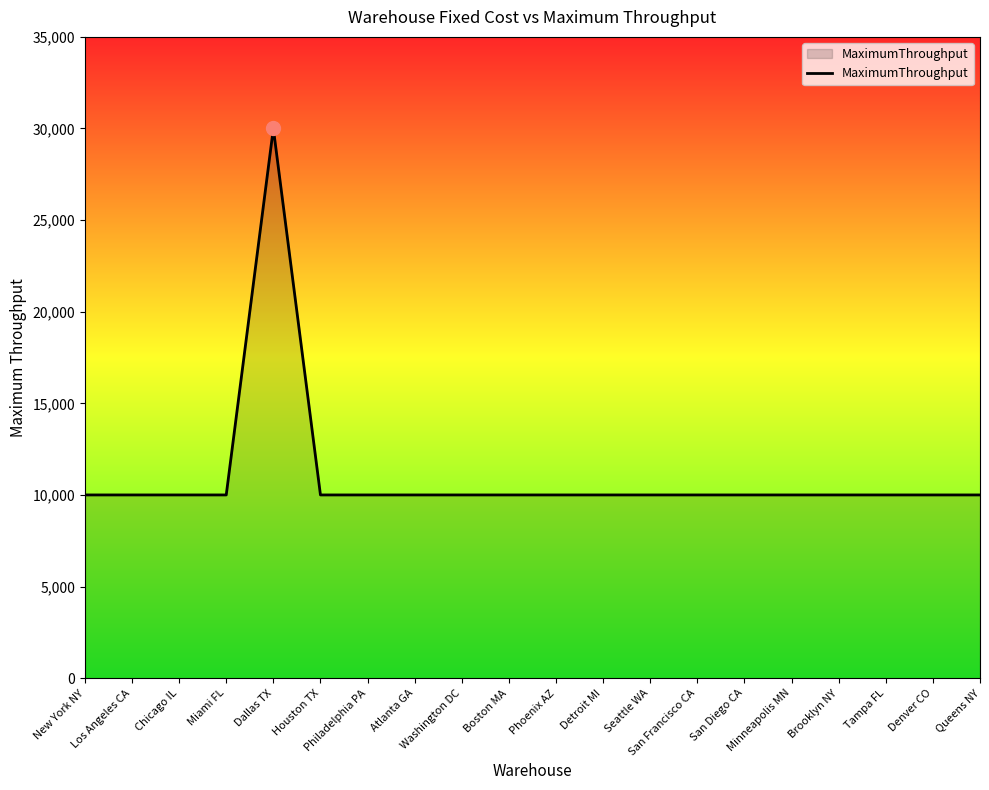

Count the number of categories in the chart.

20